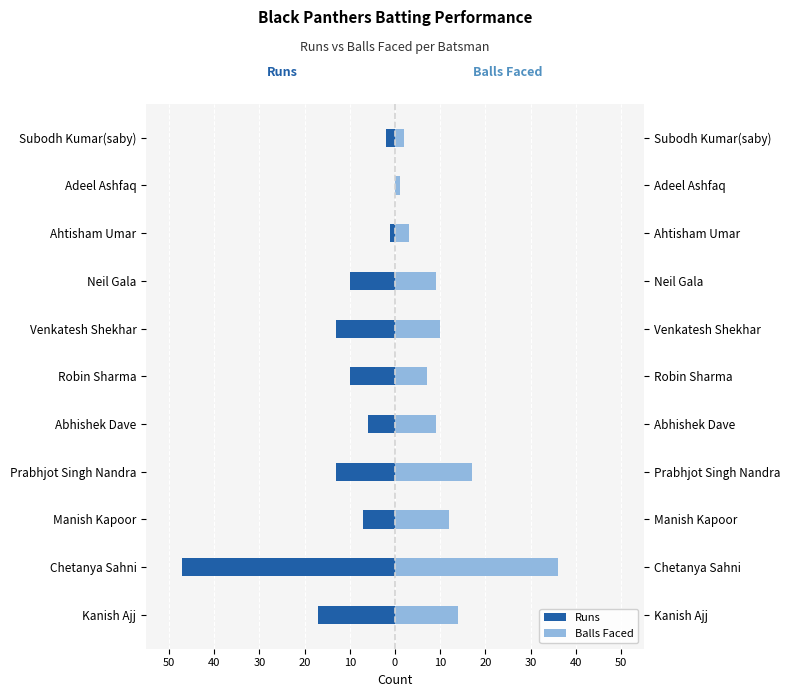

What is the average value of the Runs series?

-11